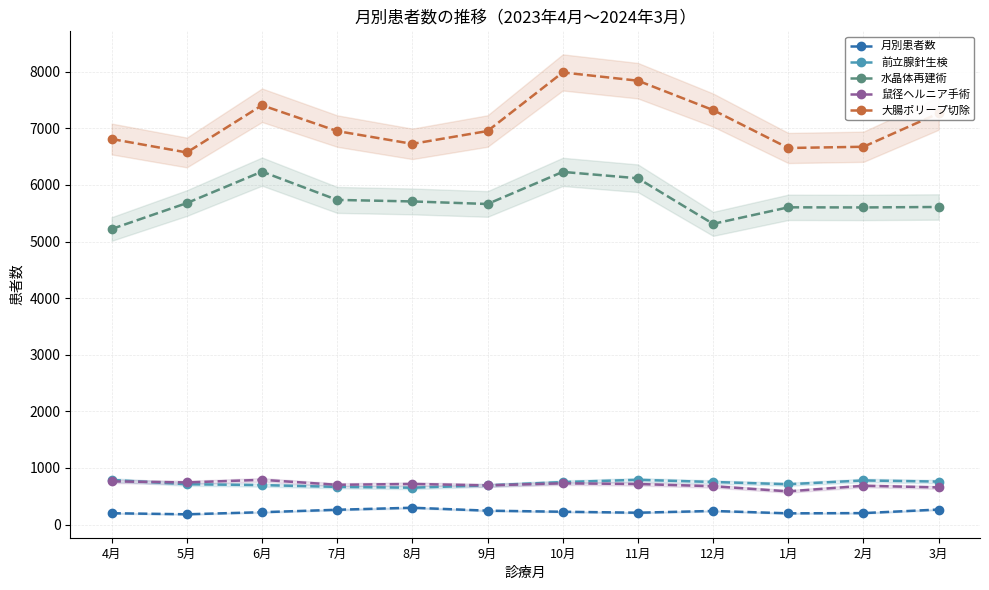

What is the total value across all series at 10月?

15921